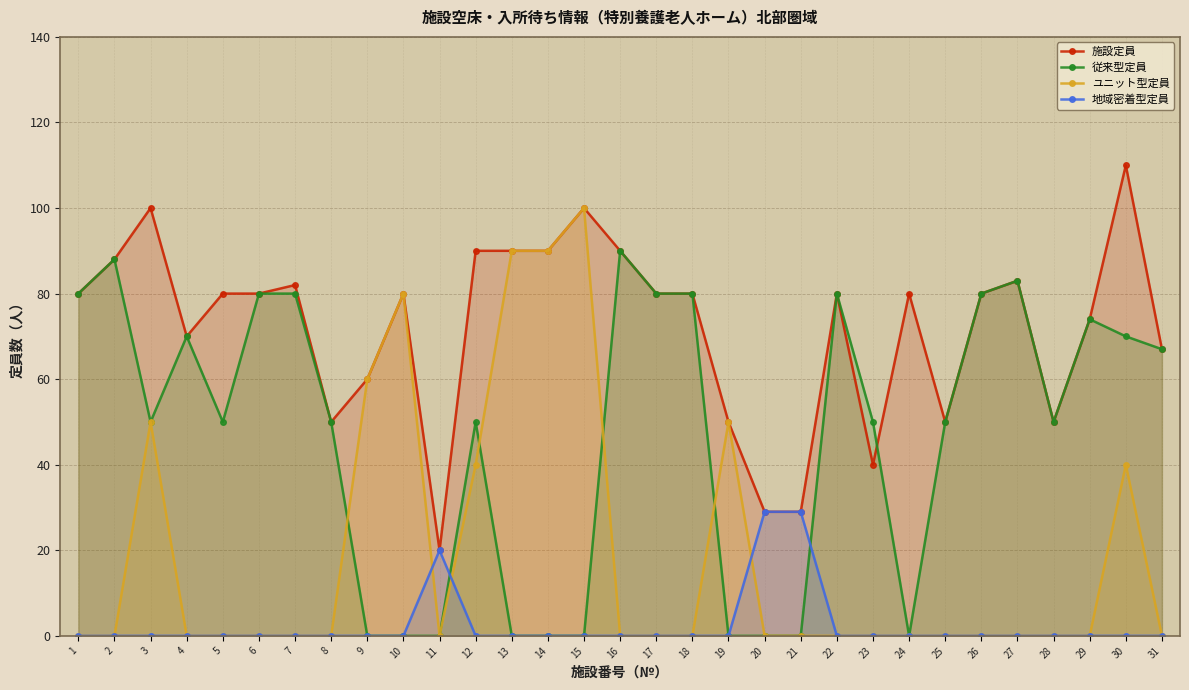

At how many categories does at least one series exceed 43?

28